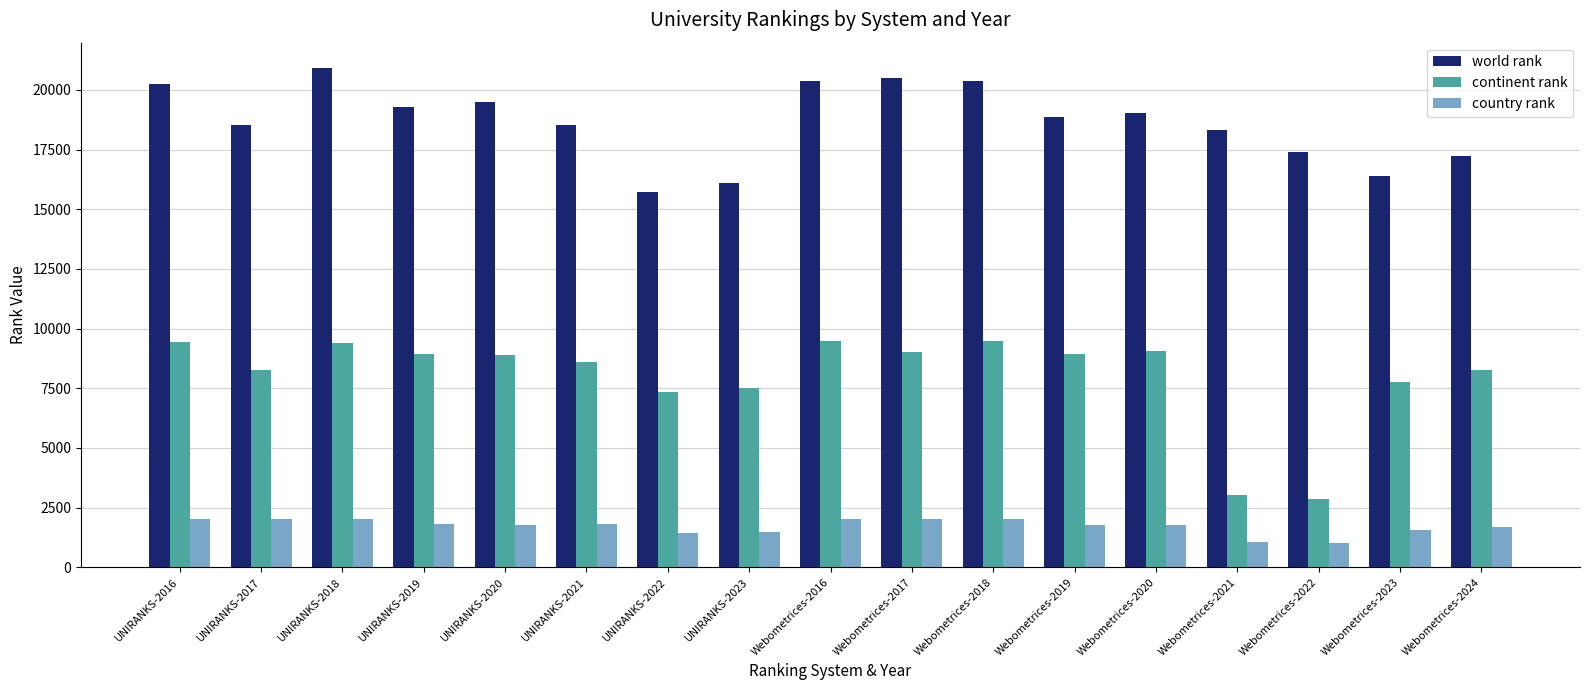

True or false: continent rank has a value of 5876 at Webometrices-2016.

False